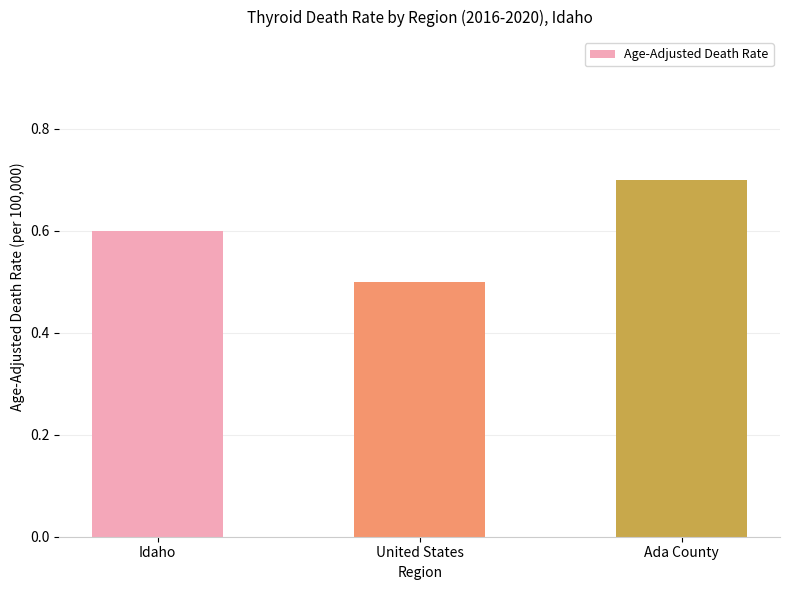

Are the bars grouped side by side (vs. stacked)?

No